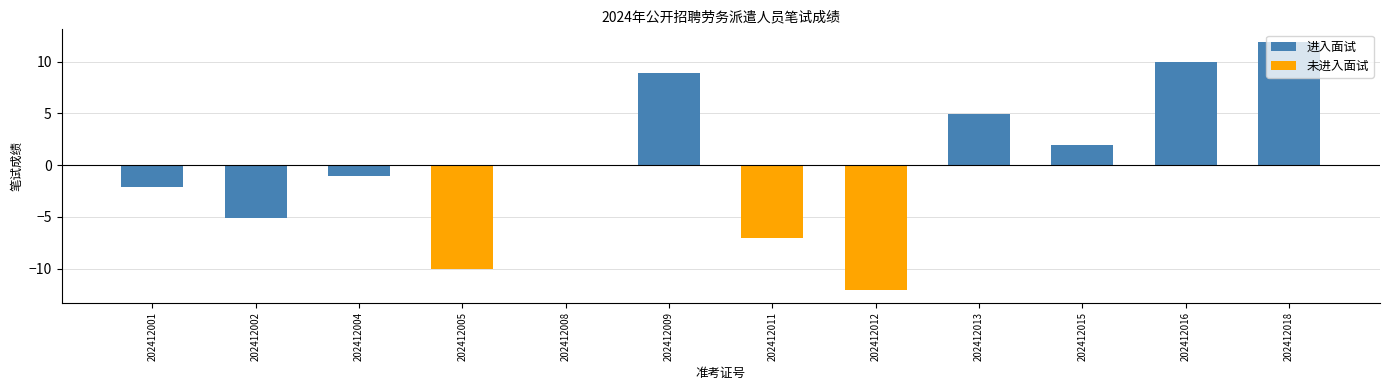

How many data points in 进入面试 are above 0?

5